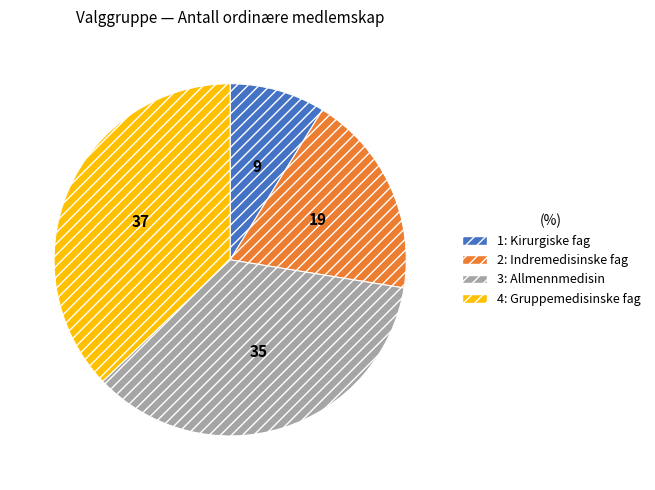

Which has a higher value, 4: Gruppemedisinske fag or 2: Indremedisinske fag?

4: Gruppemedisinske fag